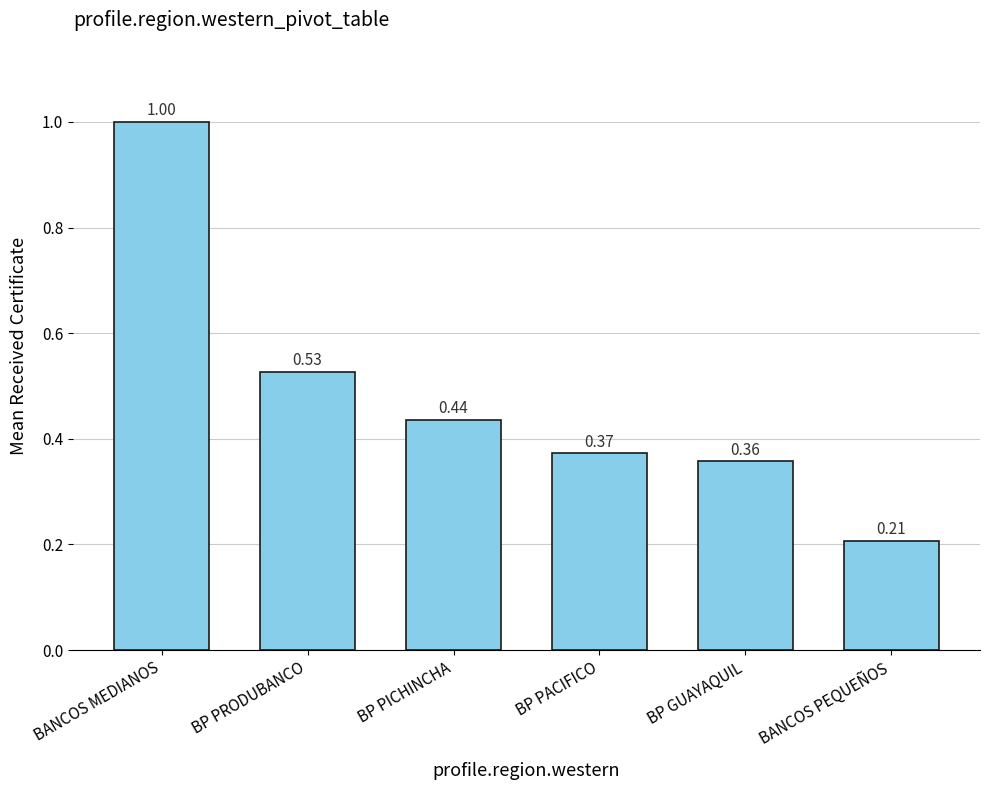

What is the label of the 6th bar from the right?

BANCOS MEDIANOS